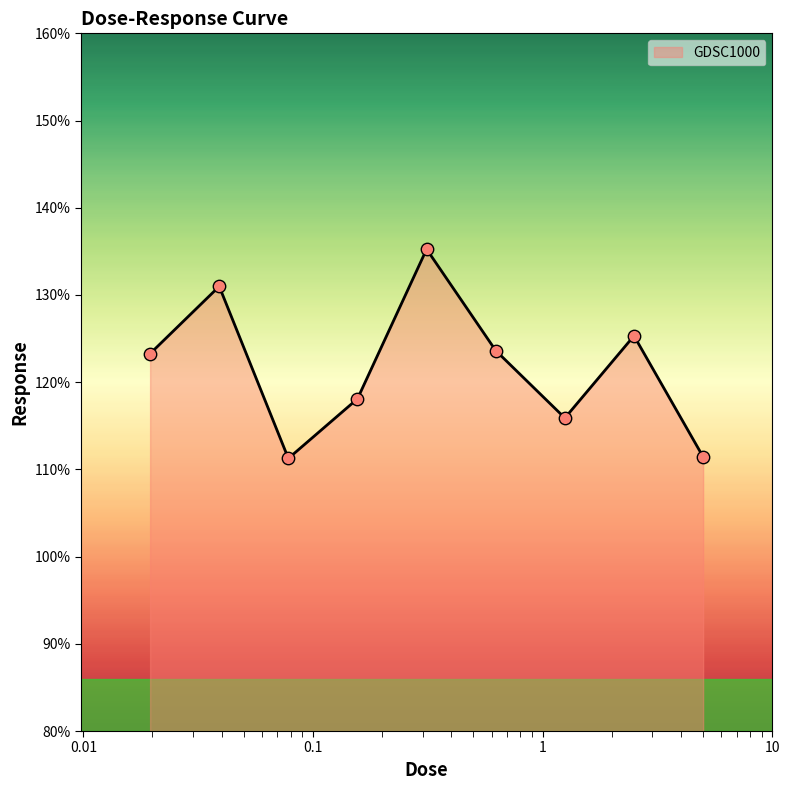

What is the maximum value shown in the chart?

135.2